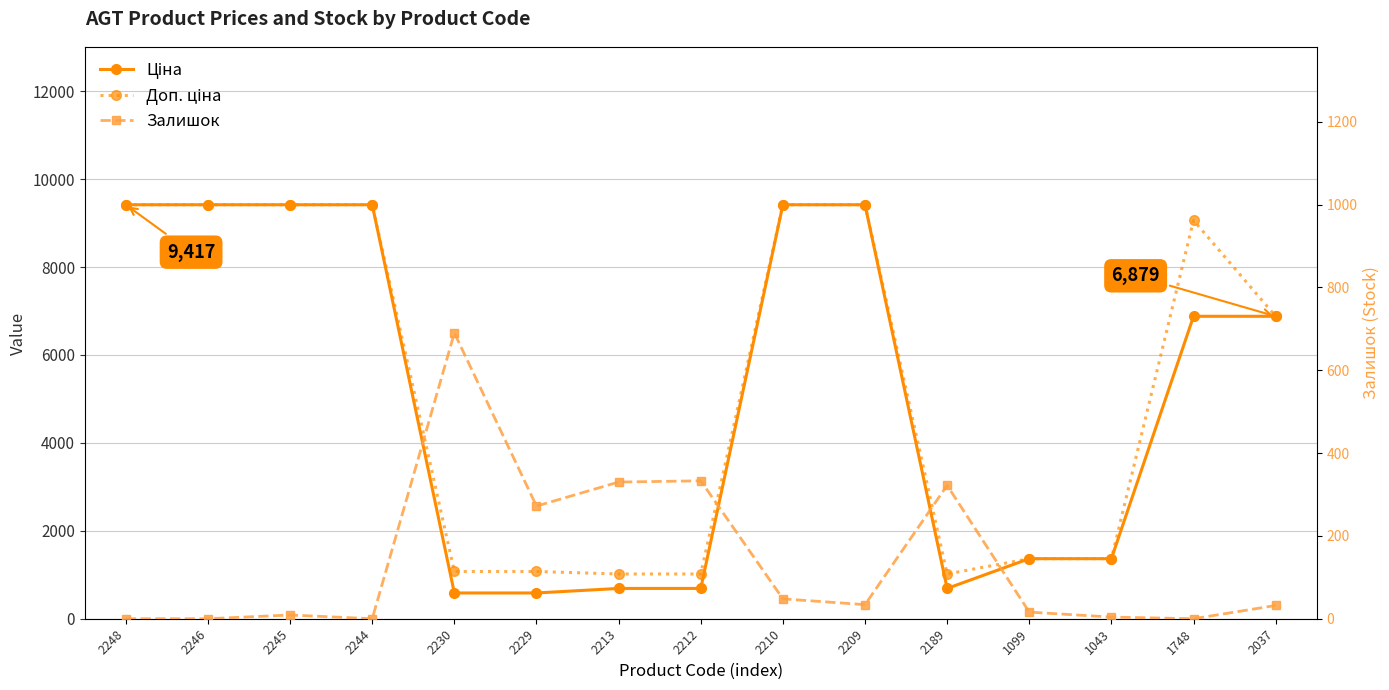

What is the difference between the highest and lowest values at 2246?

9416.9